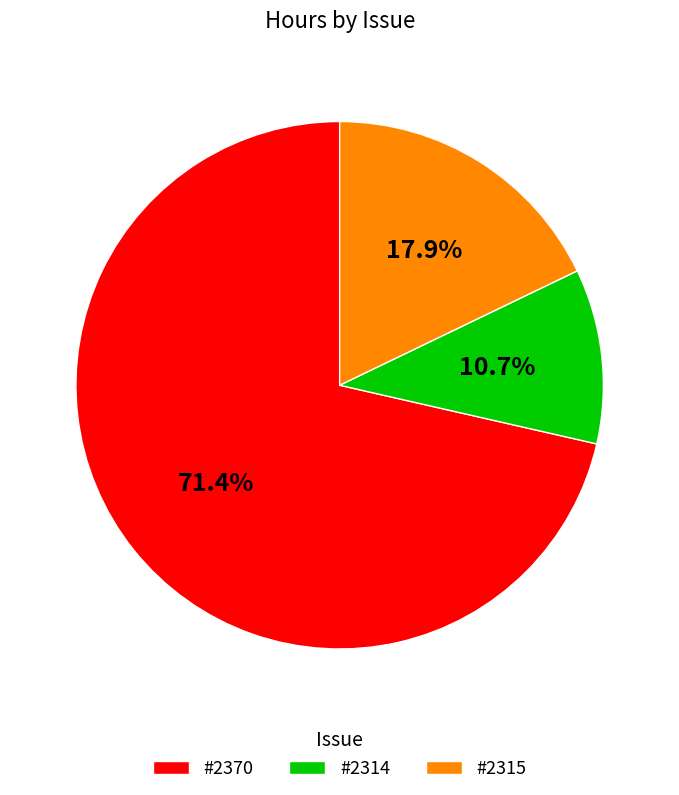

Which category has the biggest portion of the pie?

#2370